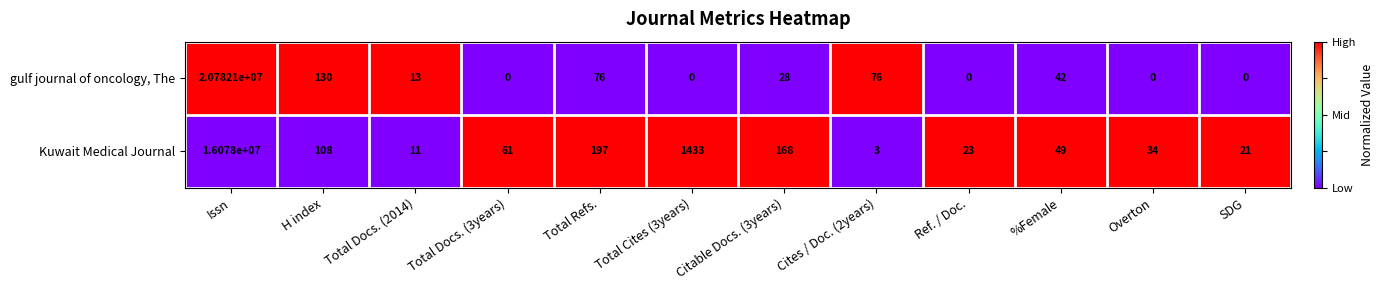

Count the number of categories in the chart.

12